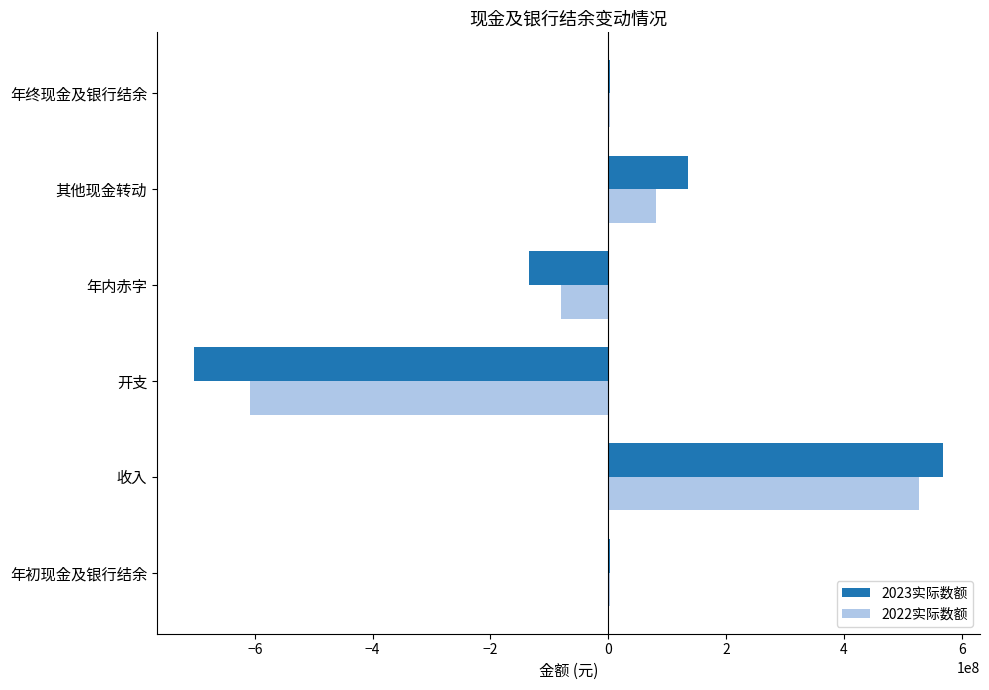

What is the sum of all 2022实际数额 values?

-73787086